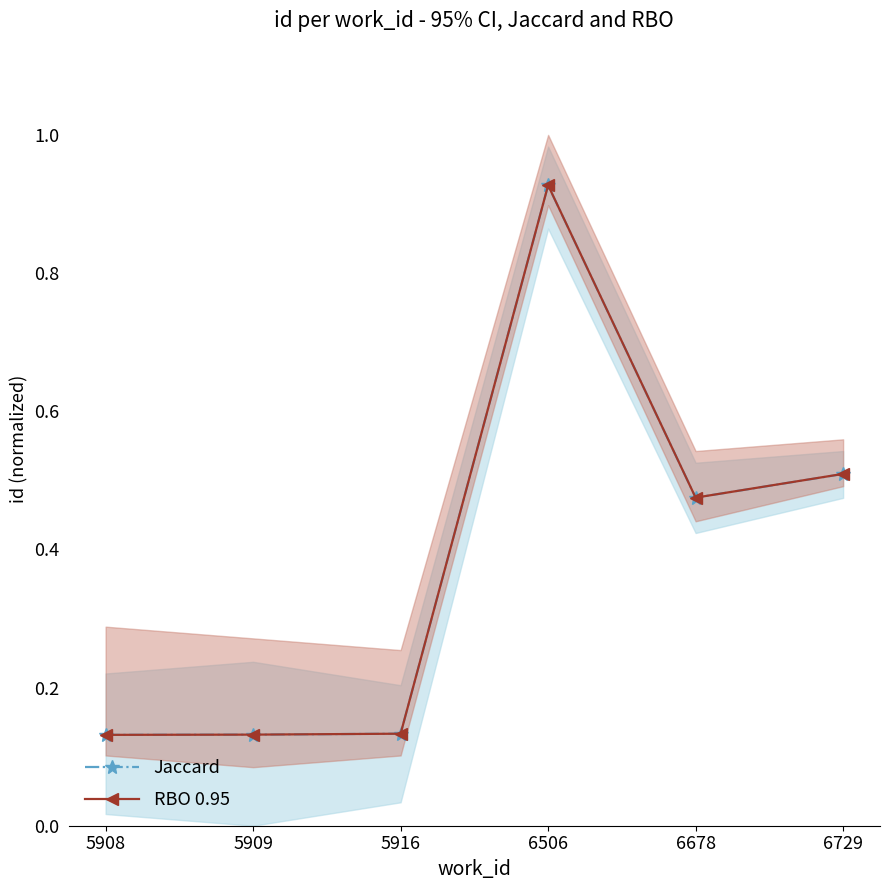

How many interior local peaks does the RBO 0.95 series have?

1